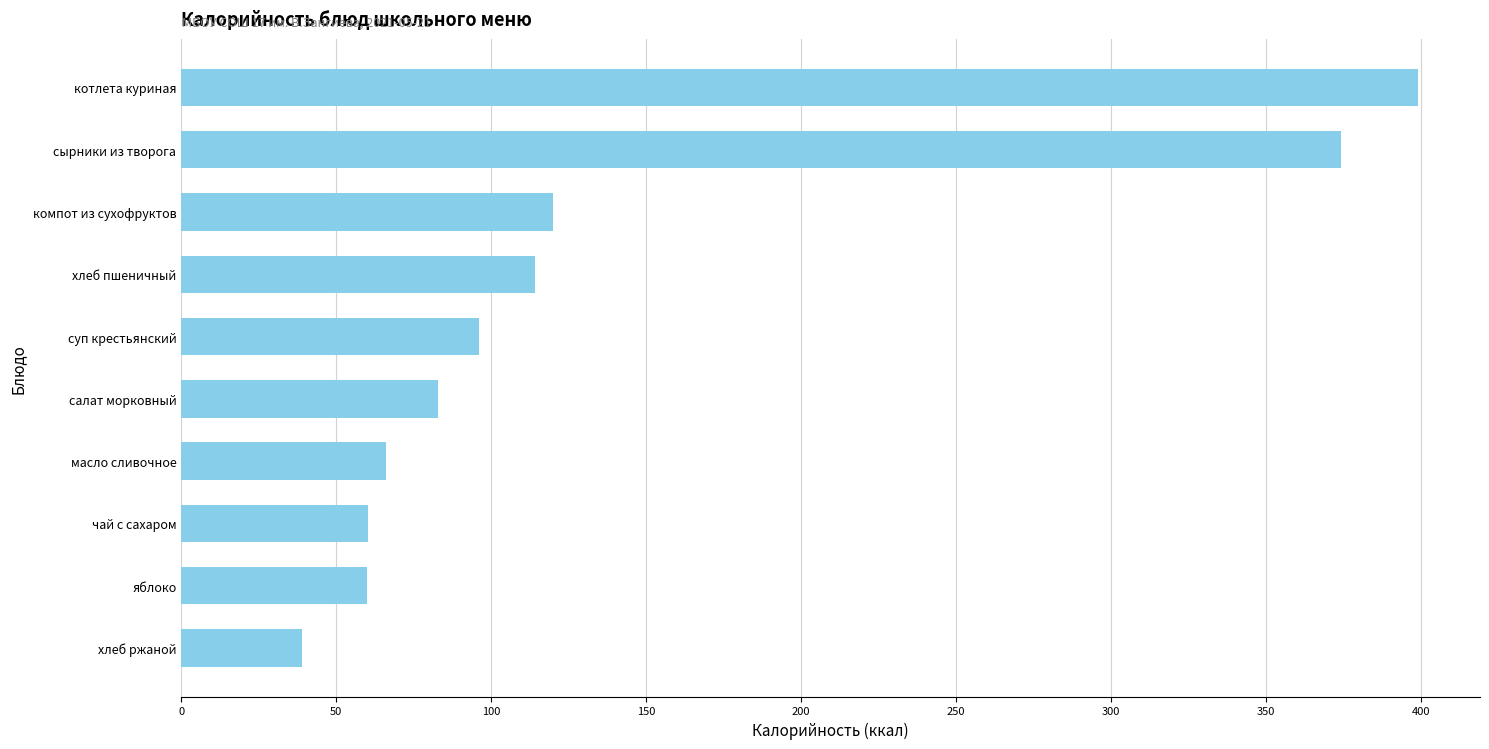

What is the approximate value at салат морковный?

83.0